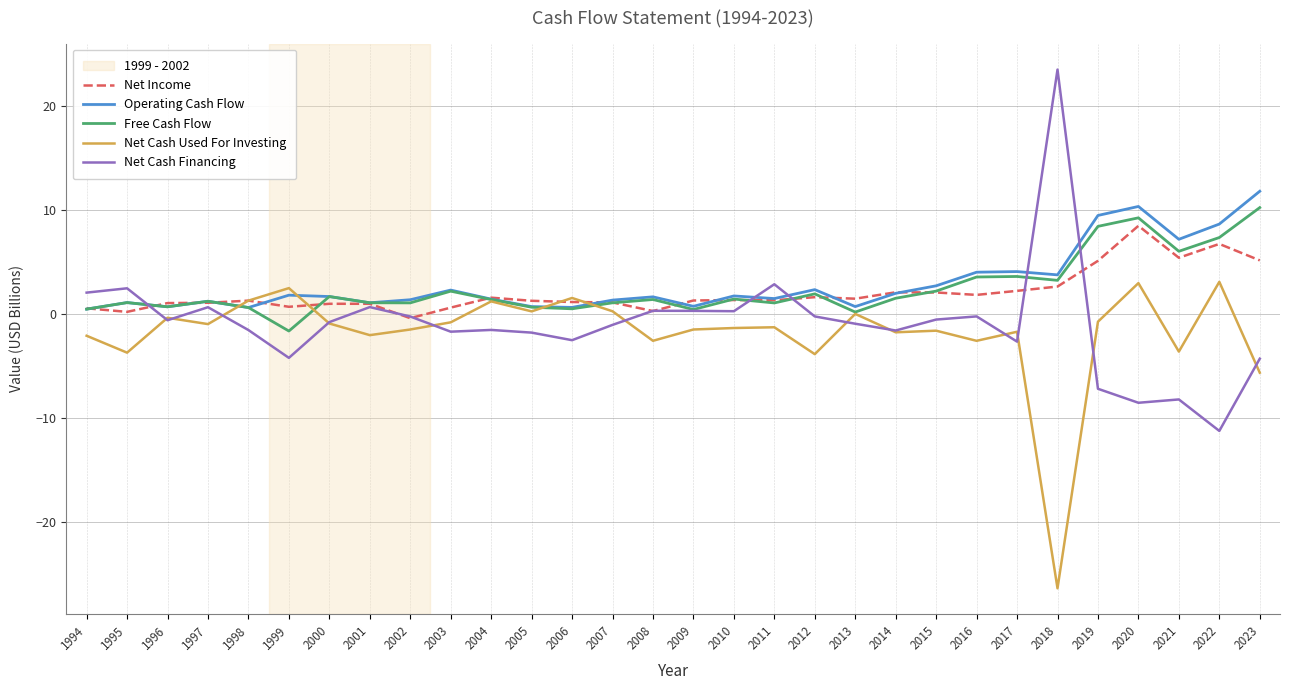

Is it true that Operating Cash Flow equals 2.3 at 2003?

True